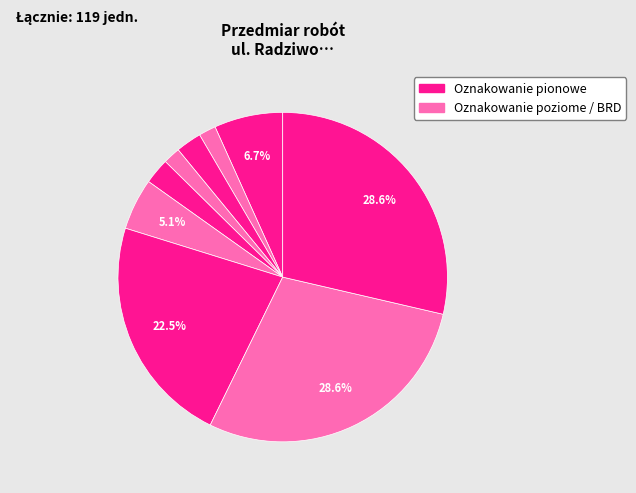

How many segments does this pie chart have?

9